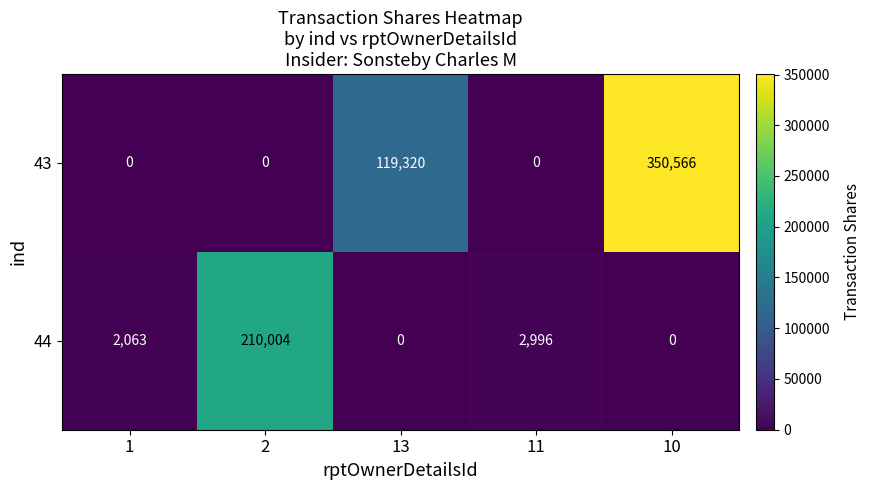

Reading left to right, transcribe all the data shown in this chart.

43: 0	0	119320	0	350566
44: 2063	210004	0	2996	0